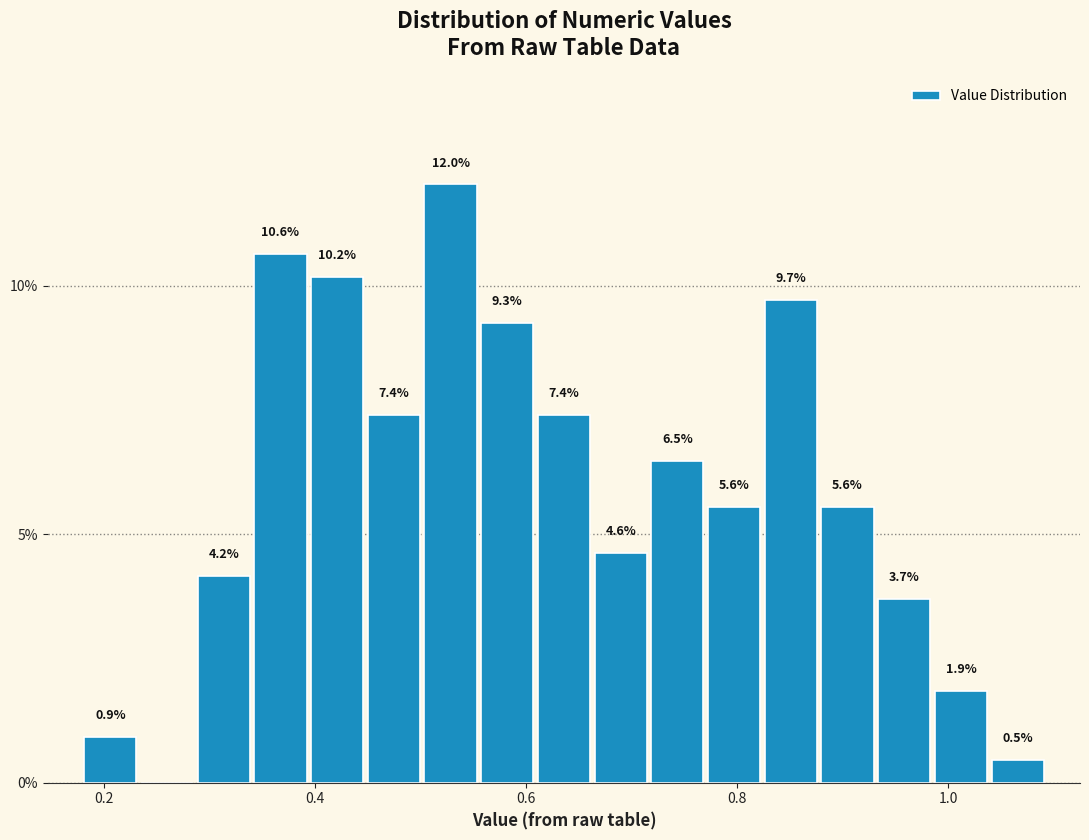

Read against the x-axis, roughly where is the centre of the tallest bar?

0.52